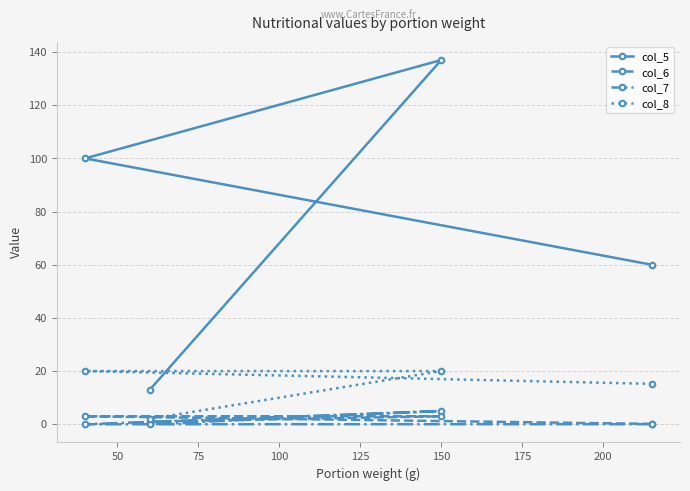

Which series has the largest total across all categories?

col_5